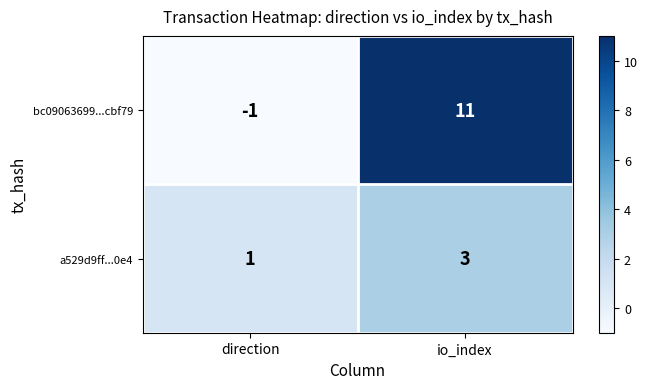

At io_index, list the series in order from smallest to largest.

a529d9ff...0e4, bc09063699...cbf79